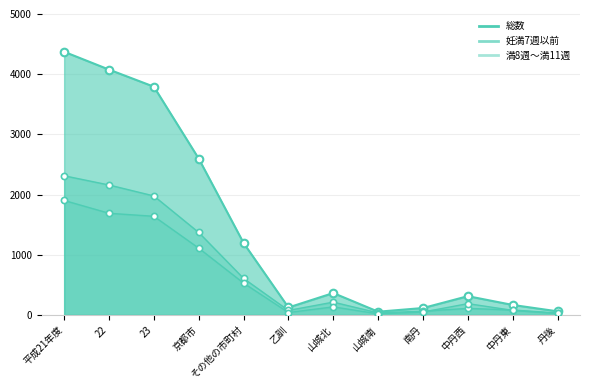

Which series reaches the maximum Y coordinate?

総数